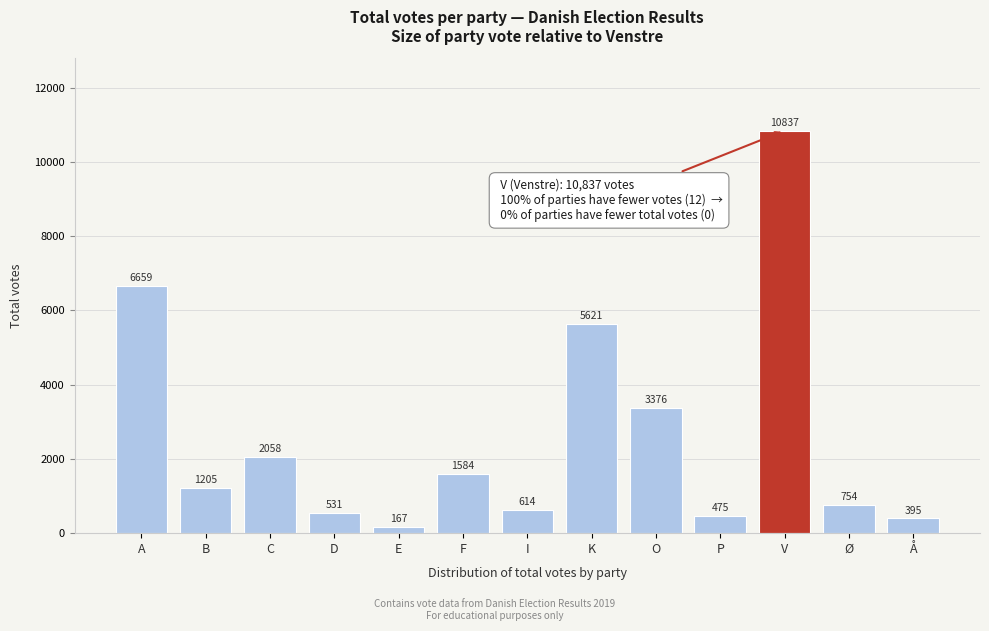

Reading left to right, transcribe all the data shown in this chart.

A=6659	B=1205	C=2058	D=531	E=167	F=1584	I=614	K=5621	O=3376	P=475	V=10837	Ø=754	Å=395